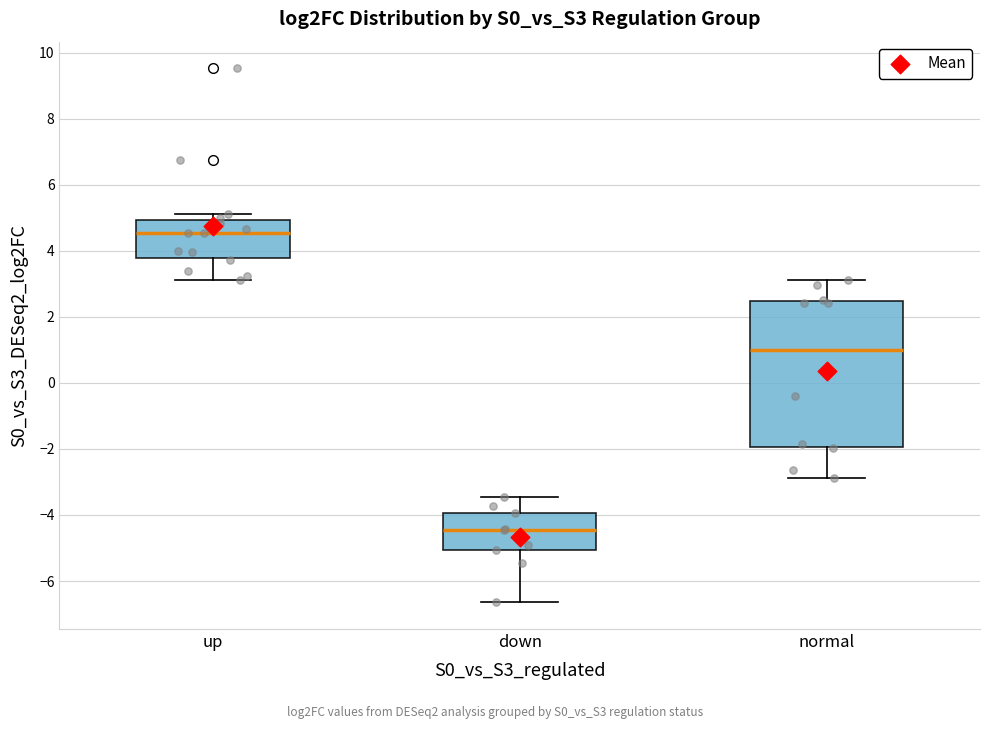

Reading left to right, read every box against the y-axis: the position of its median line, the range the box covers, and the ends of its whiskers. The values are not printed on the chart, so give them approximately, as read against the axis.

up: median 4.6, box 3.8 to 5.0, whiskers 3.2 to 5.2
down: median -4.4, box -5.0 to -4.0, whiskers -6.6 to -3.4
normal: median 1.0, box -2.0 to 2.4, whiskers -2.8 to 3.2